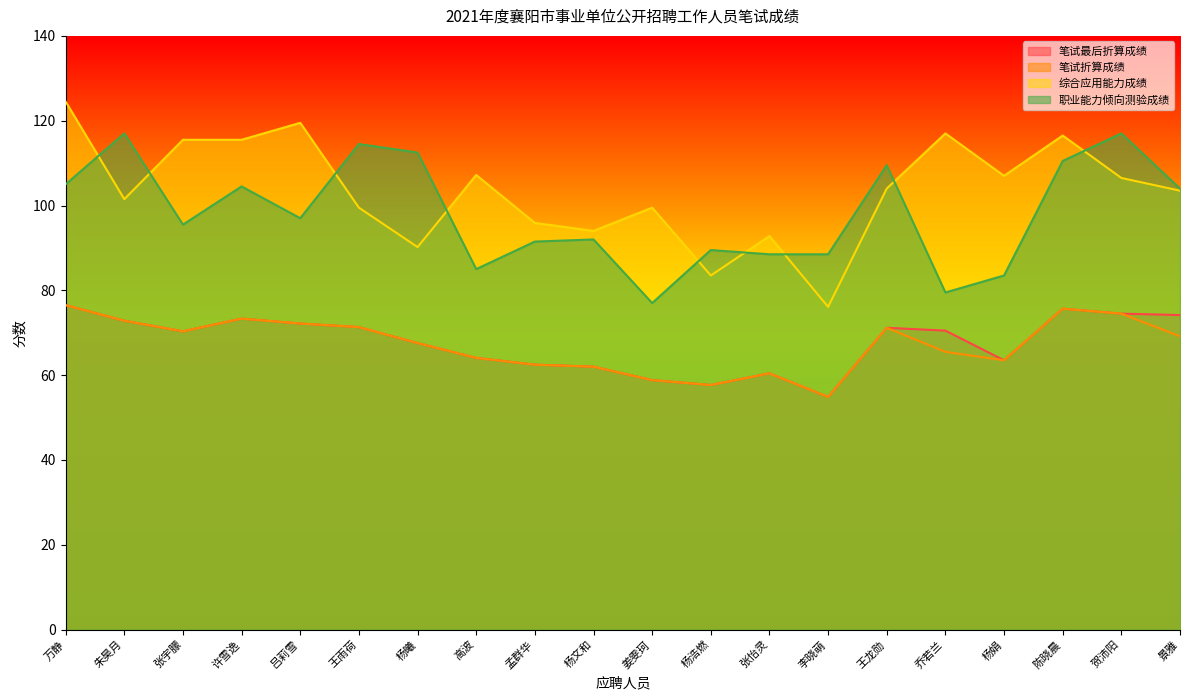

Rank the categories by 综合应用能力成绩 value from highest to lowest.

万静, 吕莉雪, 乔若兰, 陈晓晨, 张宇朦, 许雪逸, 高波, 杨娟, 贺沛阳, 王龙勋, 景雅, 朱昊月, 王雨荷, 姜雯珂, 孟群华, 杨文和, 张怡灵, 杨曦, 杨浩燃, 李晓萌